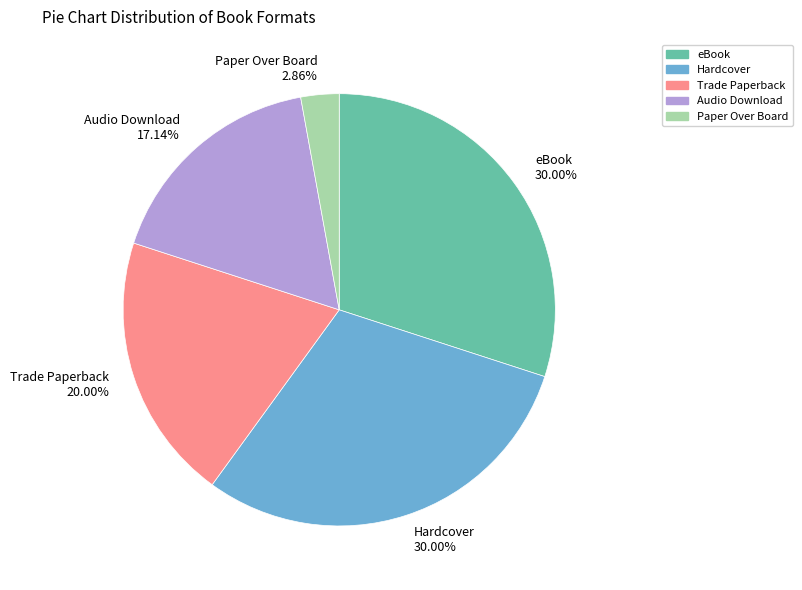

Which category has the smallest portion of the pie?

Paper Over Board